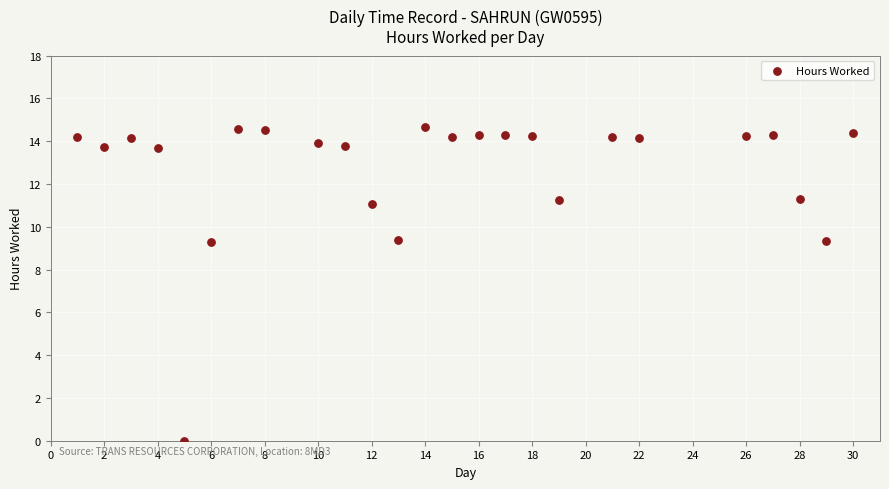

What is the range of X values (max minus min)?

29.0